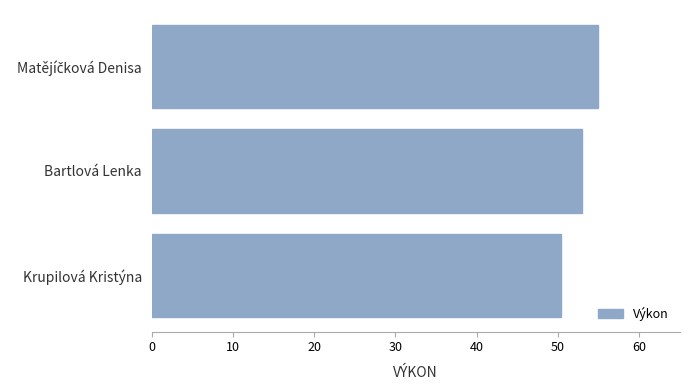

What is the smallest value displayed?

50.4